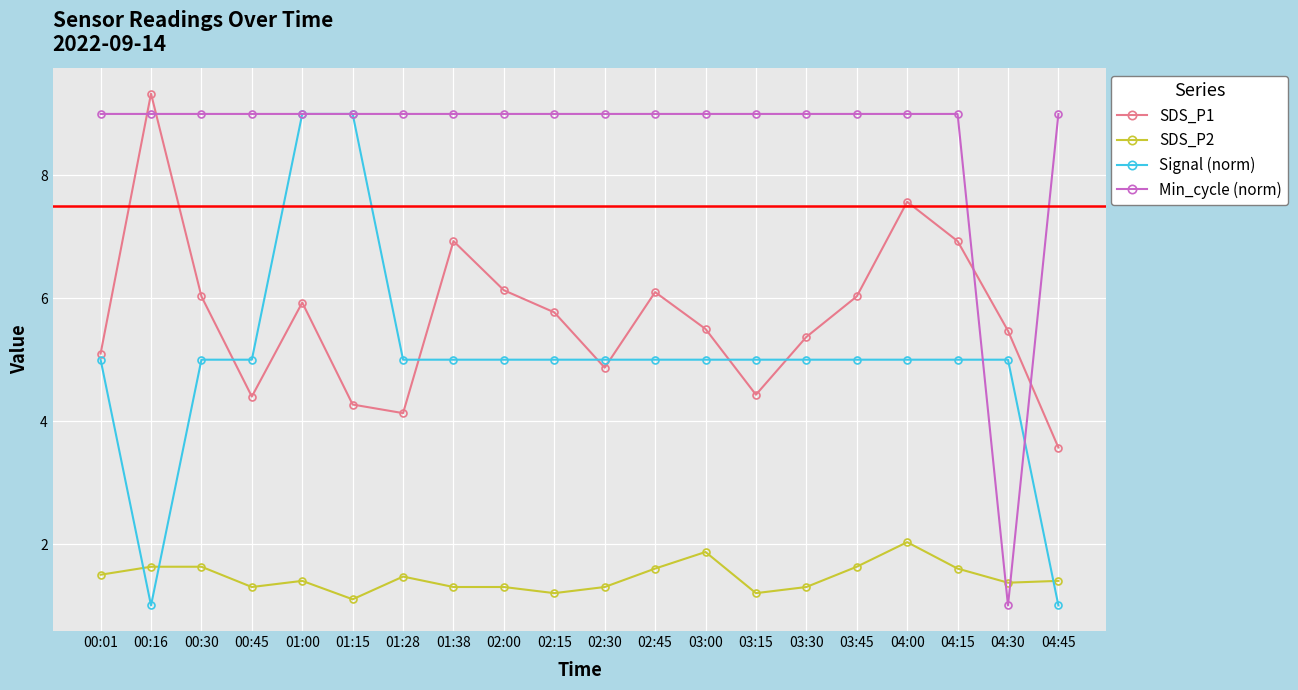

The value of Signal (norm) at 01:38 is 5.0. True or false?

True